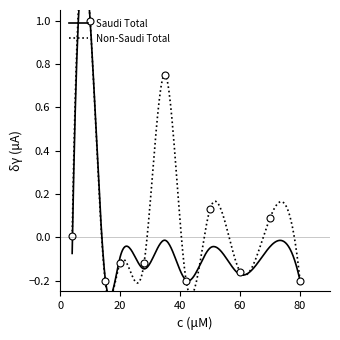

How many categories are shown in the chart?

11